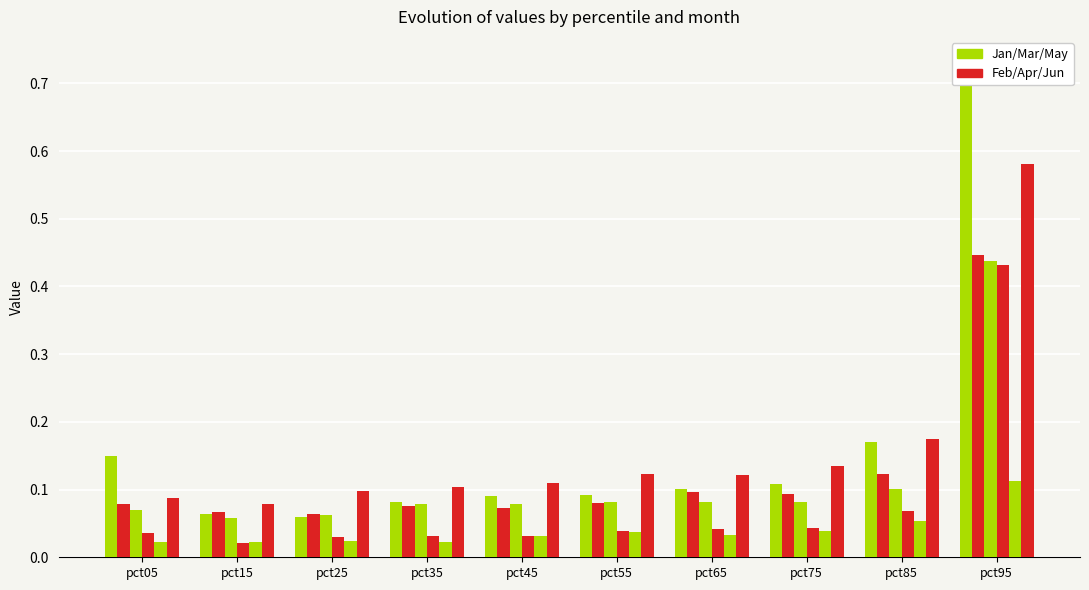

Between pct35 and pct65, which series saw the biggest shift?

Feb